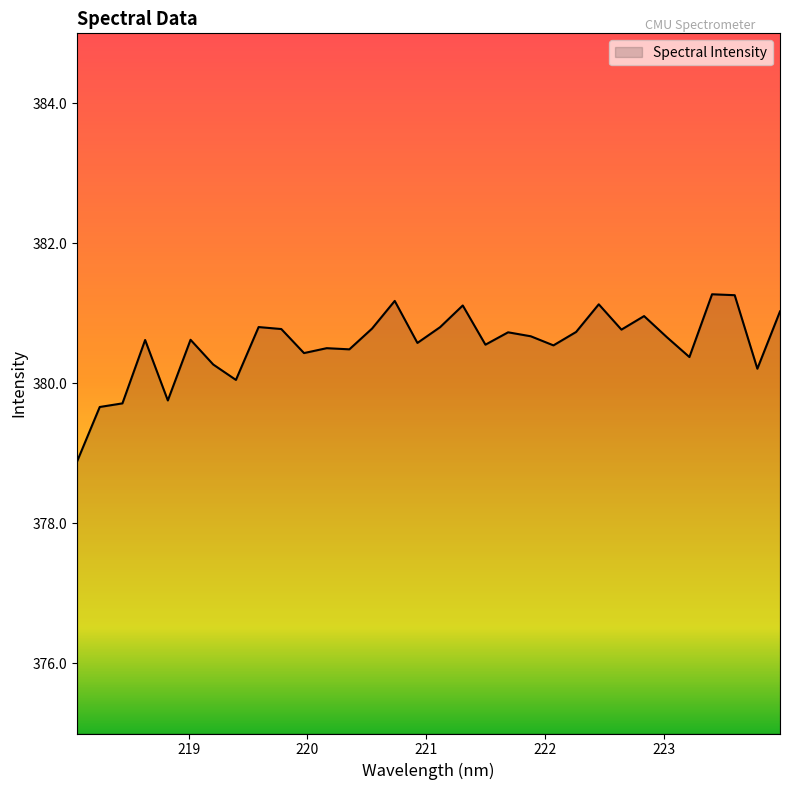

What is the greatest value displayed?

381.3